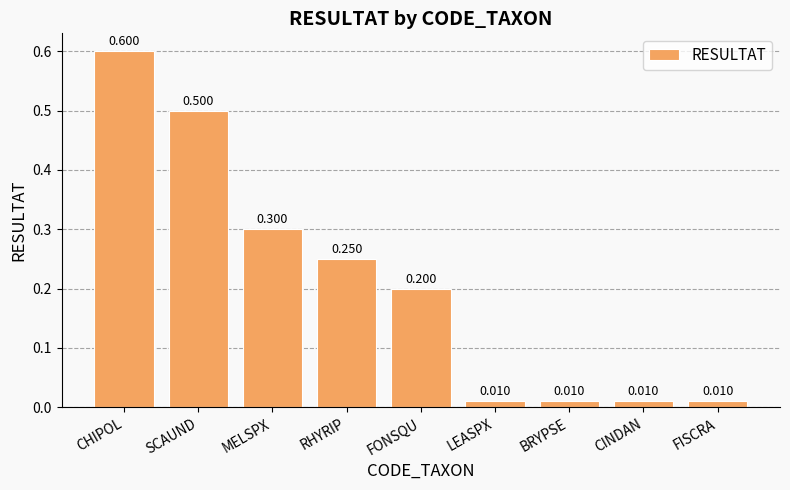

Which label corresponds to the largest value in the chart?

CHIPOL